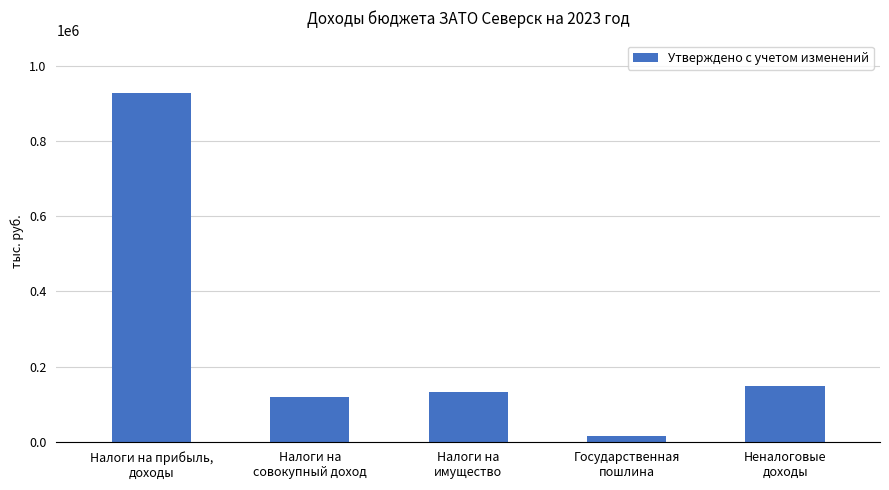

How many data points are less than 132141?

2